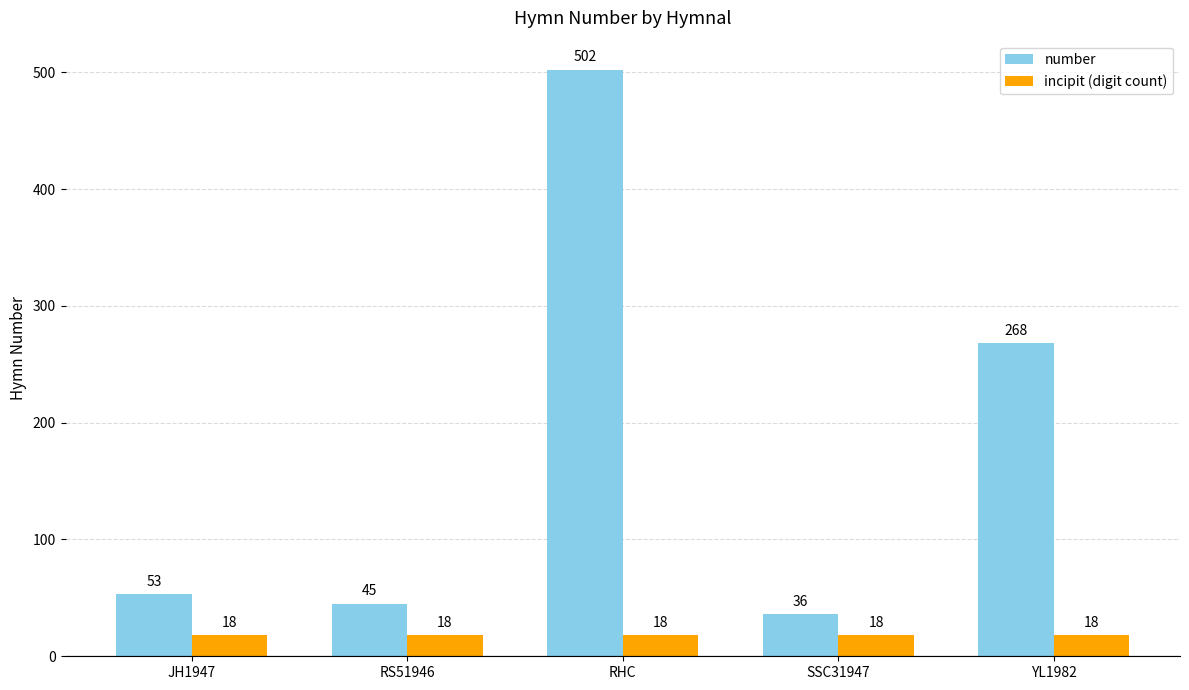

What is the sum of all number values?

904